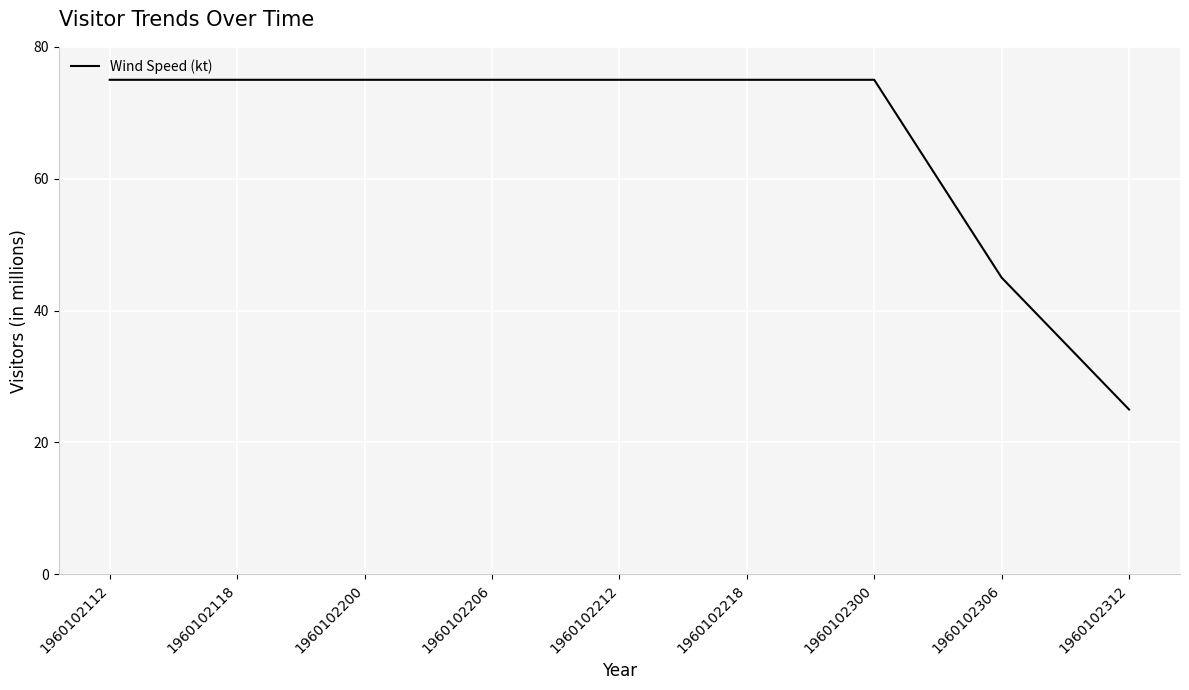

What is the sum of the values at 1960102112 and 1960102200?

150